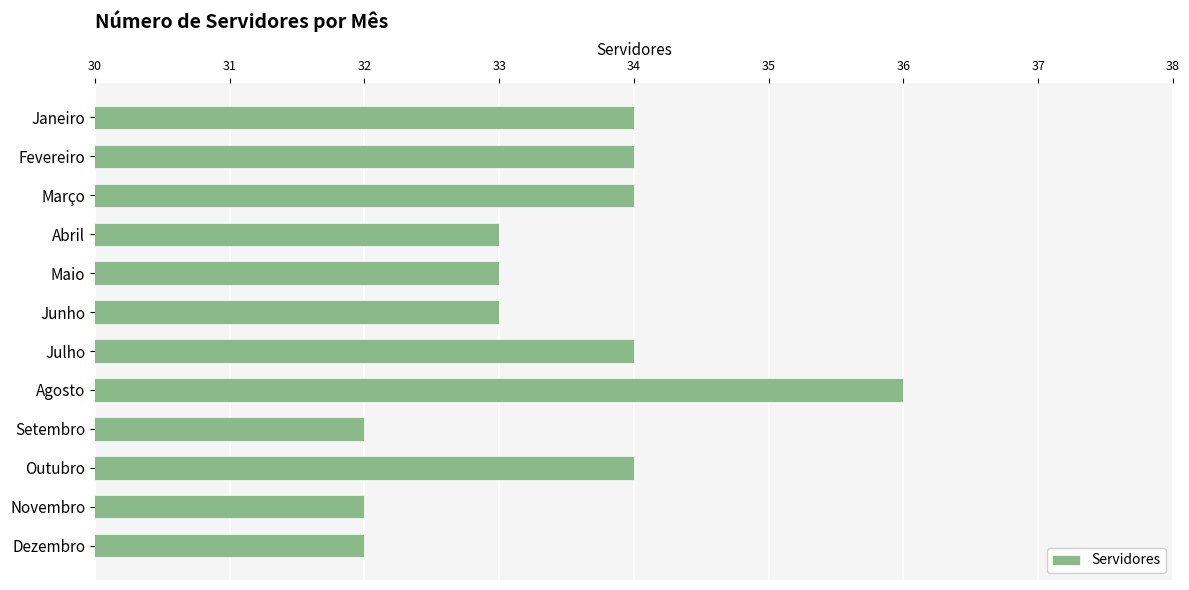

What is the sum of all values?

401